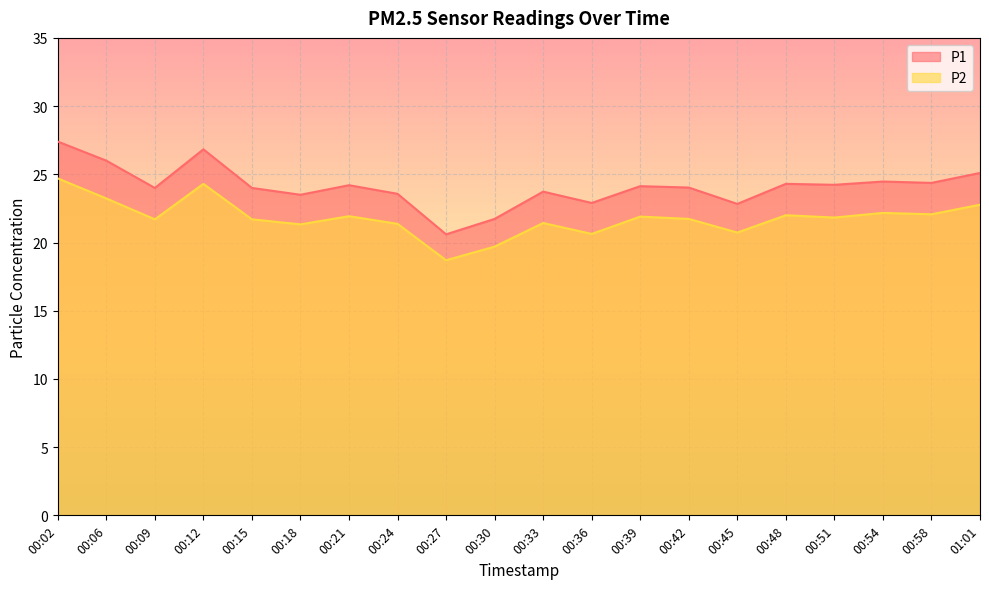

What is the label of the 8th point from the left?

00:24